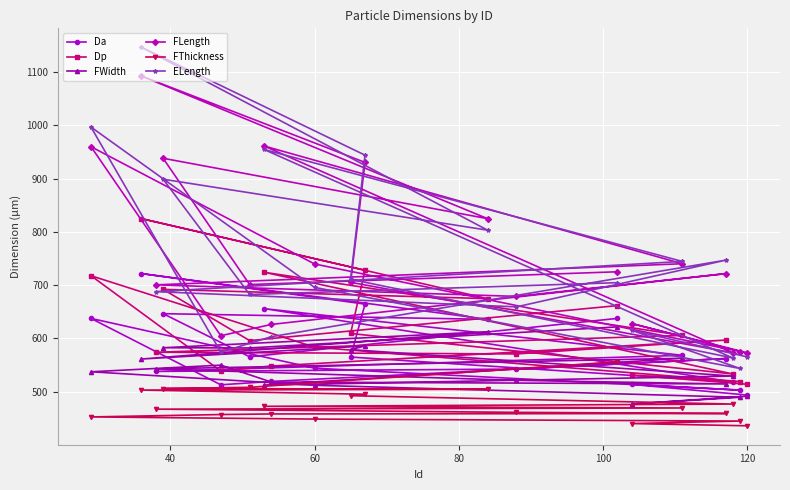

What is the highest value of the Da series?

721.6